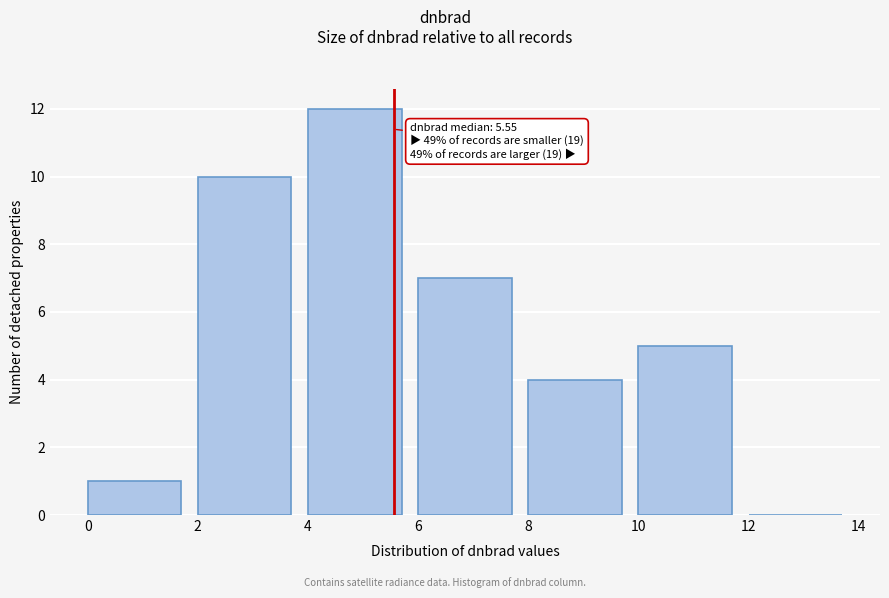

Which range on the x-axis has the tallest bar?

4 to 6